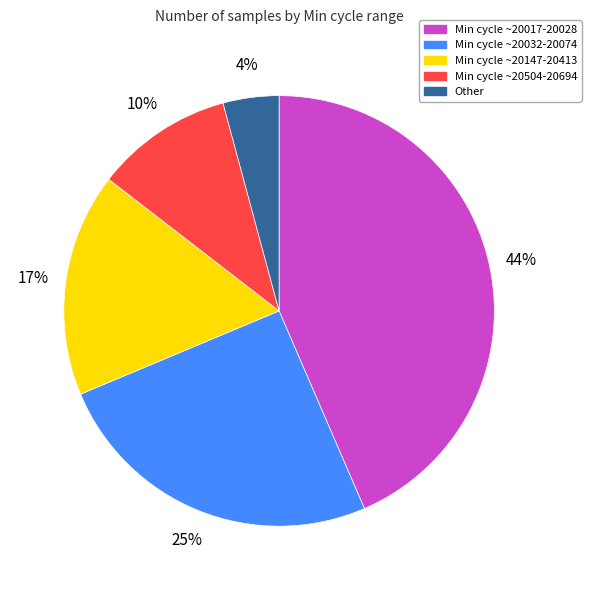

To the nearest percent, what is the average slice percentage?

20%